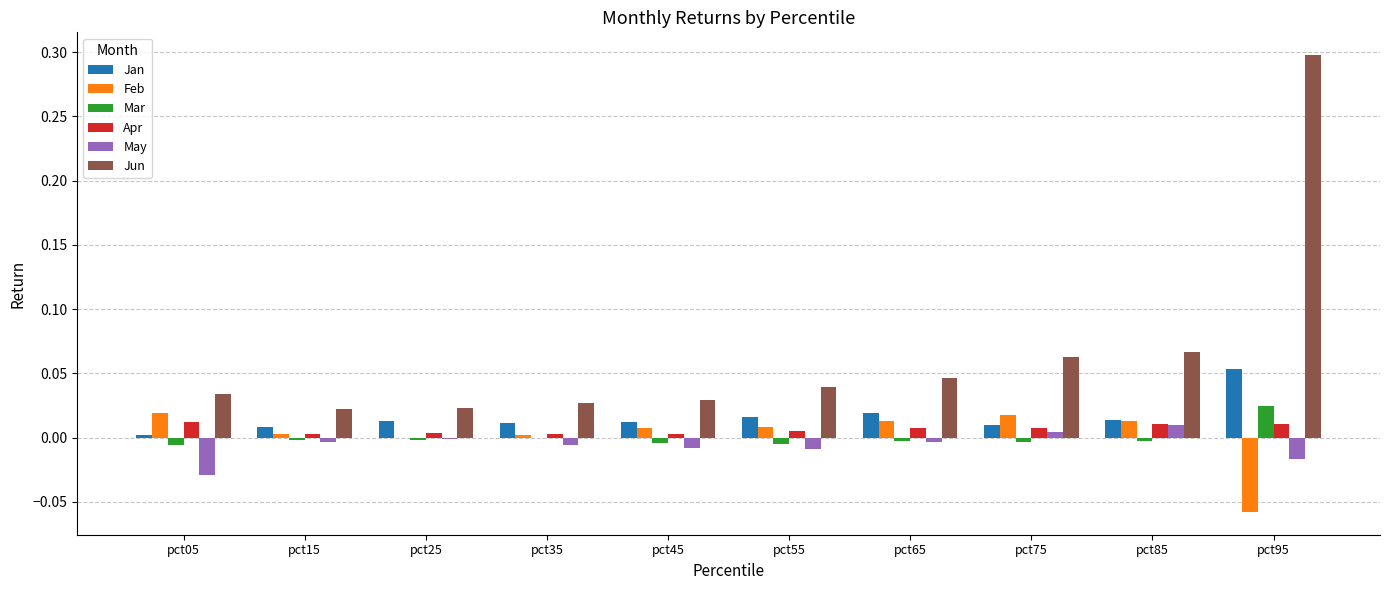

The value of Jun at pct95 is 0.3. True or false?

True